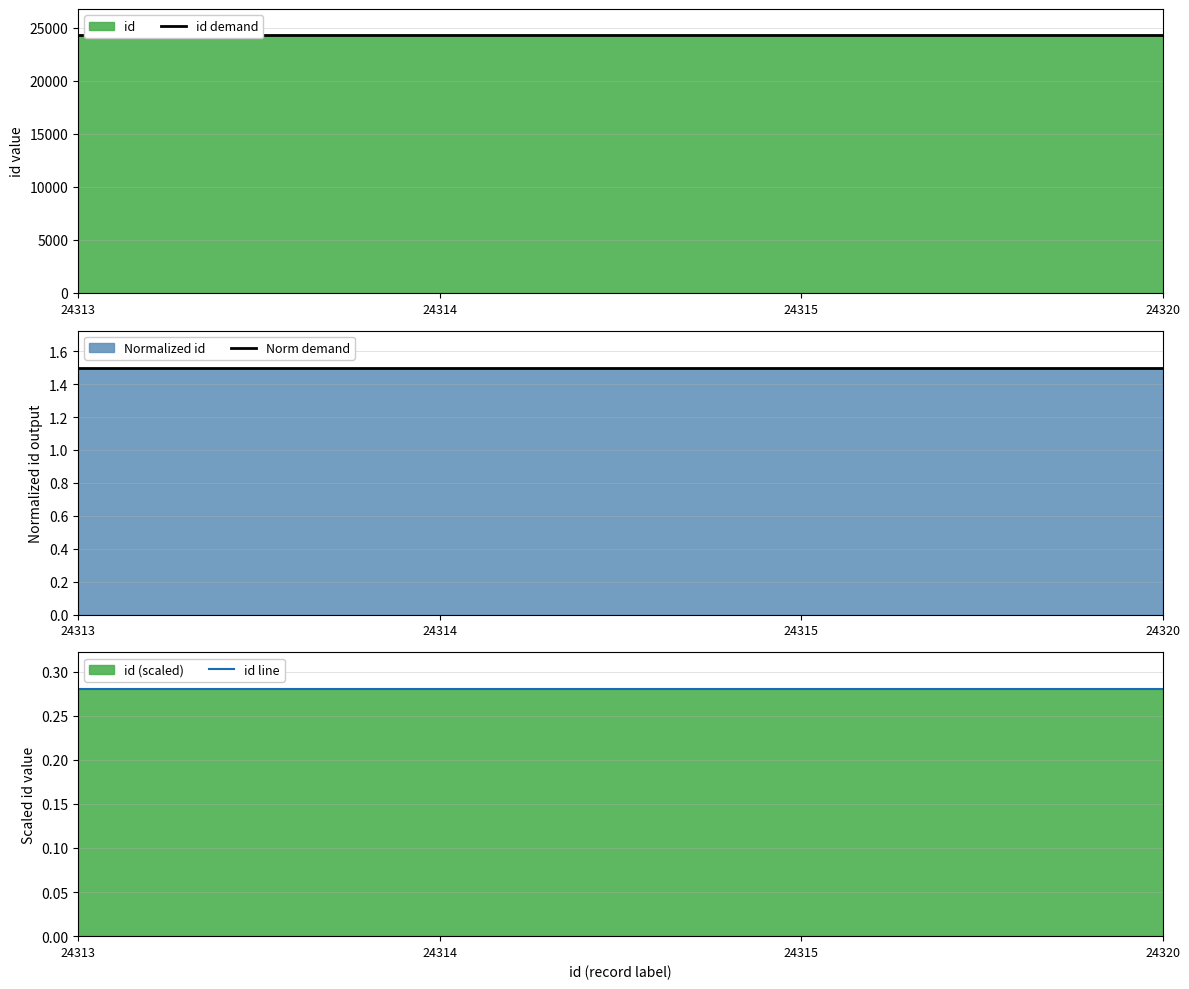

What is the difference between the highest and lowest values at 24314?

24313.7